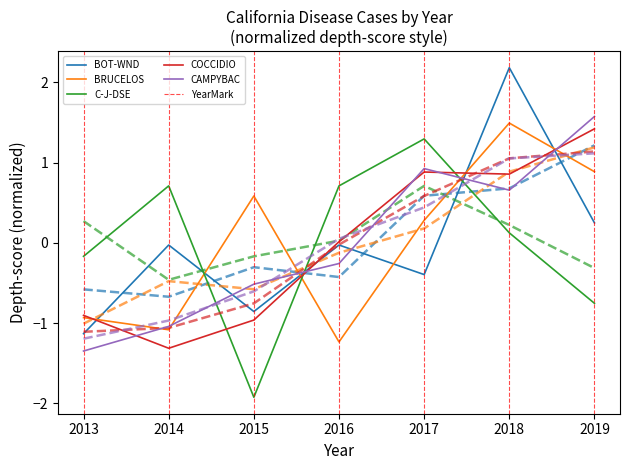

At which label does BOT-WND reach its peak?

2018